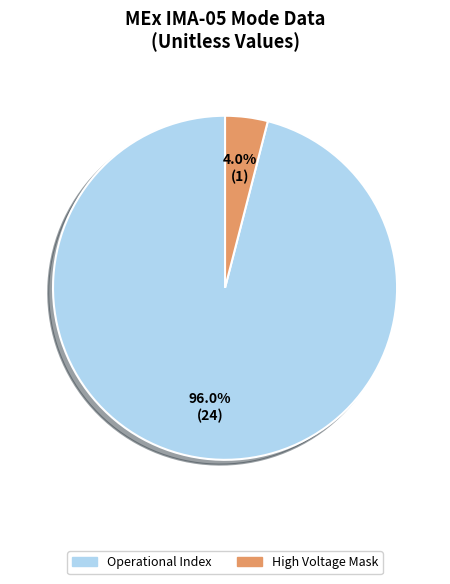

To the nearest percent, what is the average slice percentage?

50%